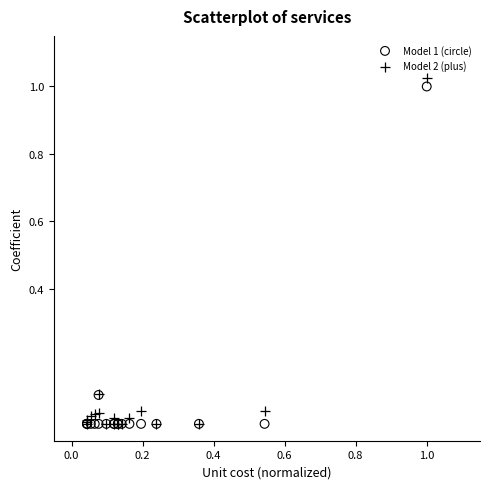

Which series has the largest Y range (max minus min)?

Model 2 (plus)